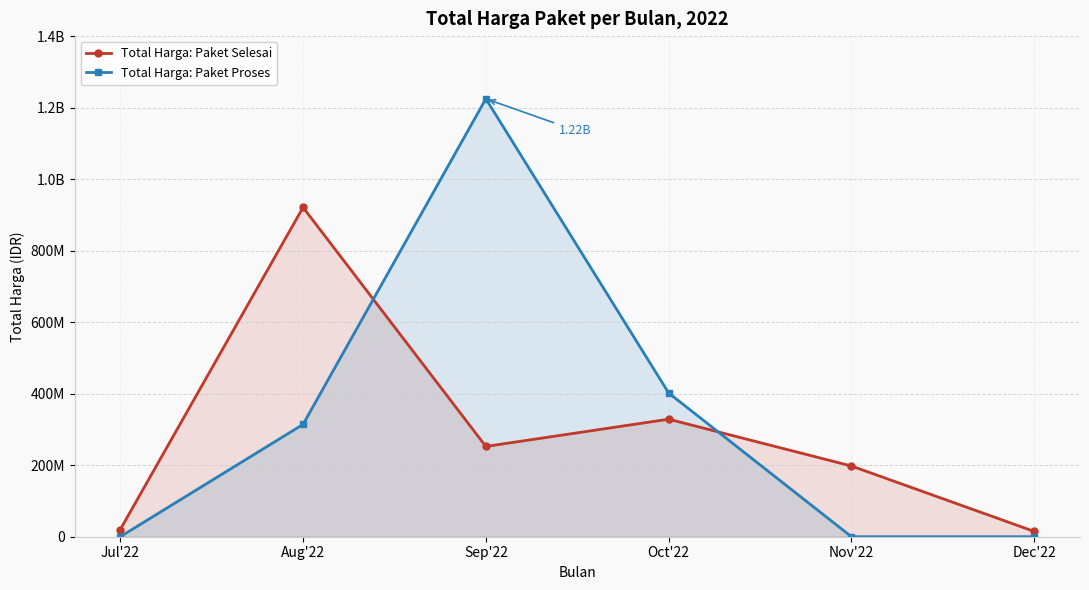

How many lines are shown in the chart?

2